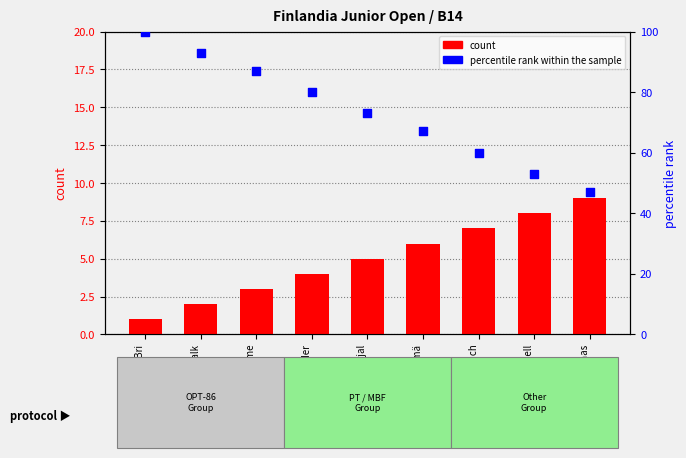

What is the total value across all series at Stefan Bonch?

67